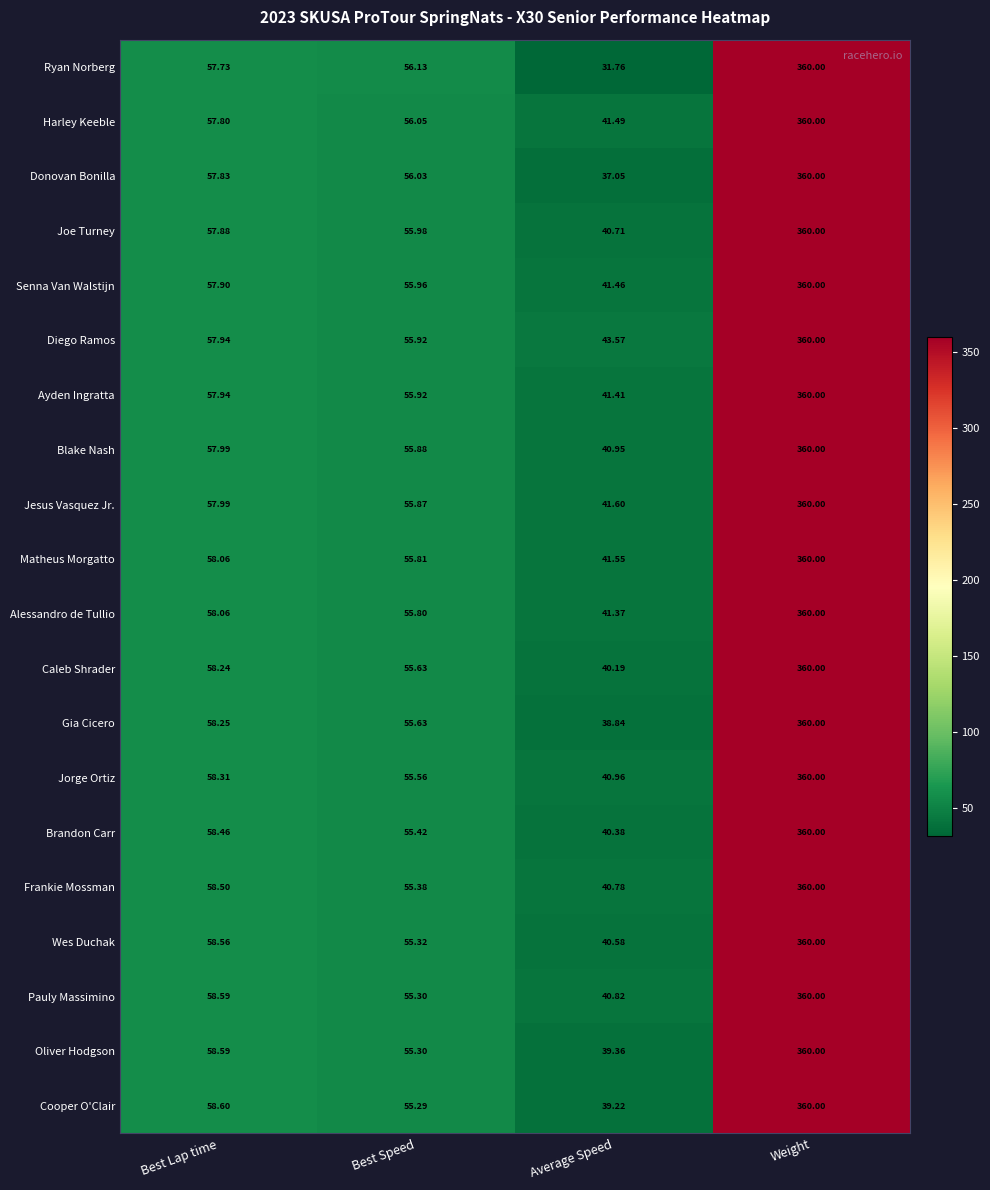

At which category is the sum across all series the highest?

Weight